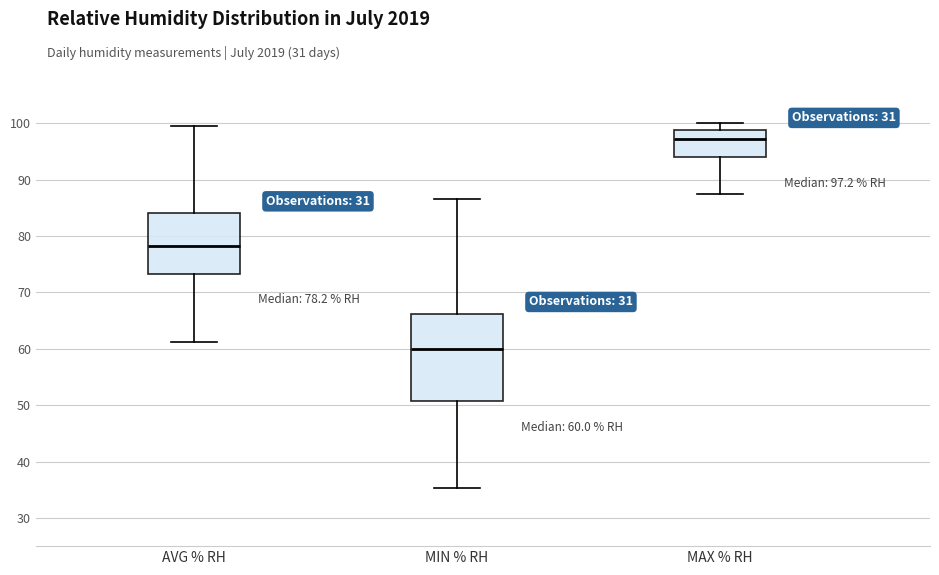

Comparing the boxes themselves (not the whiskers), which one is the tallest?

MIN % RH